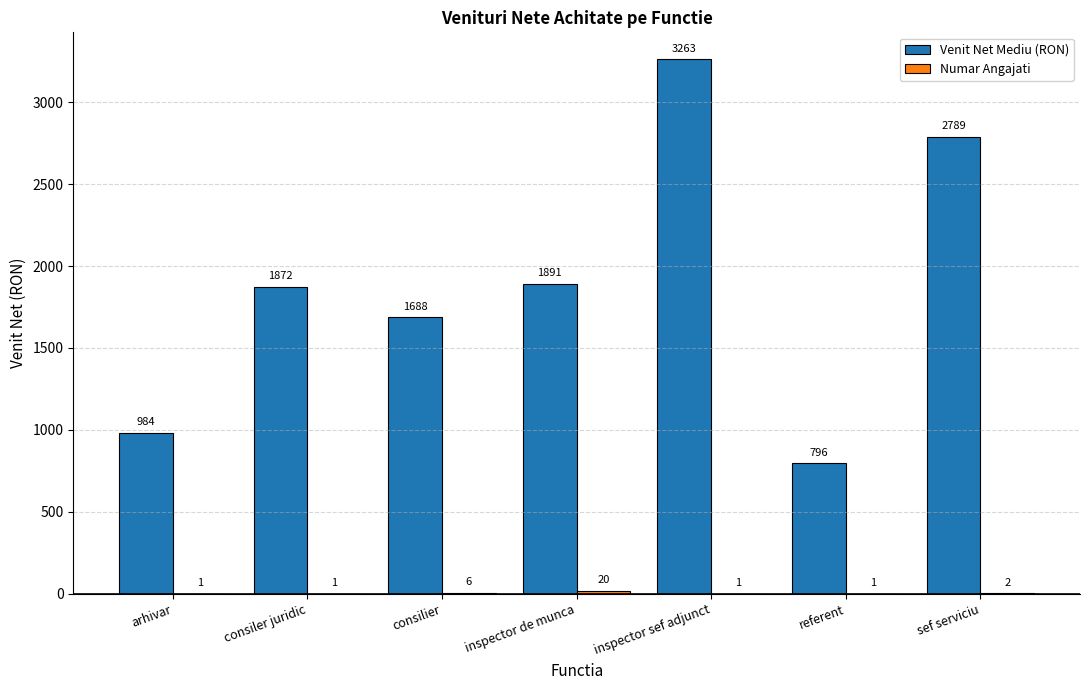

The Venit Net Mediu (RON) series shows 984.0 at arhivar. True or false?

True